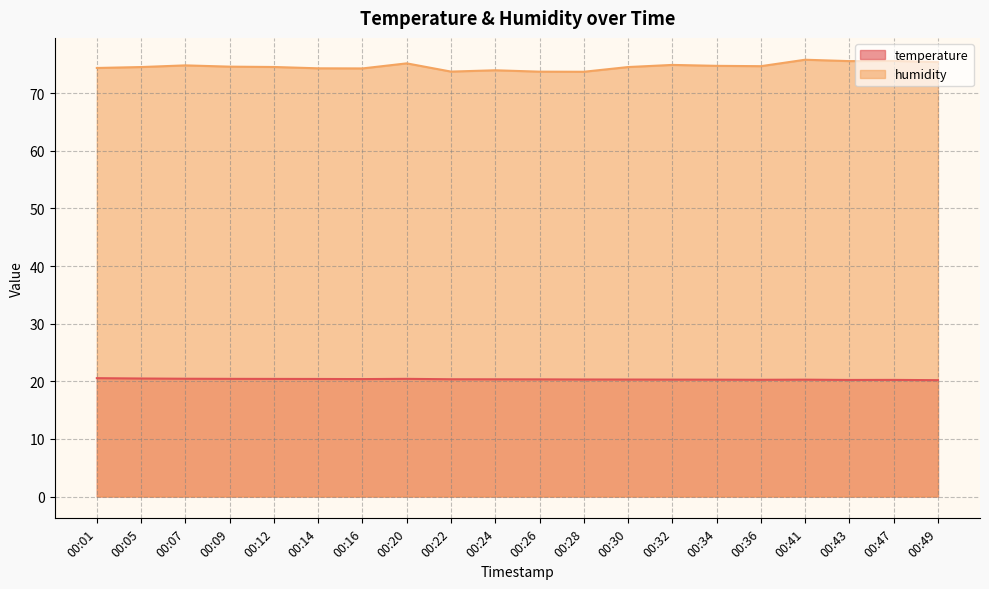

True or false: temperature and humidity intersect in this chart.

False